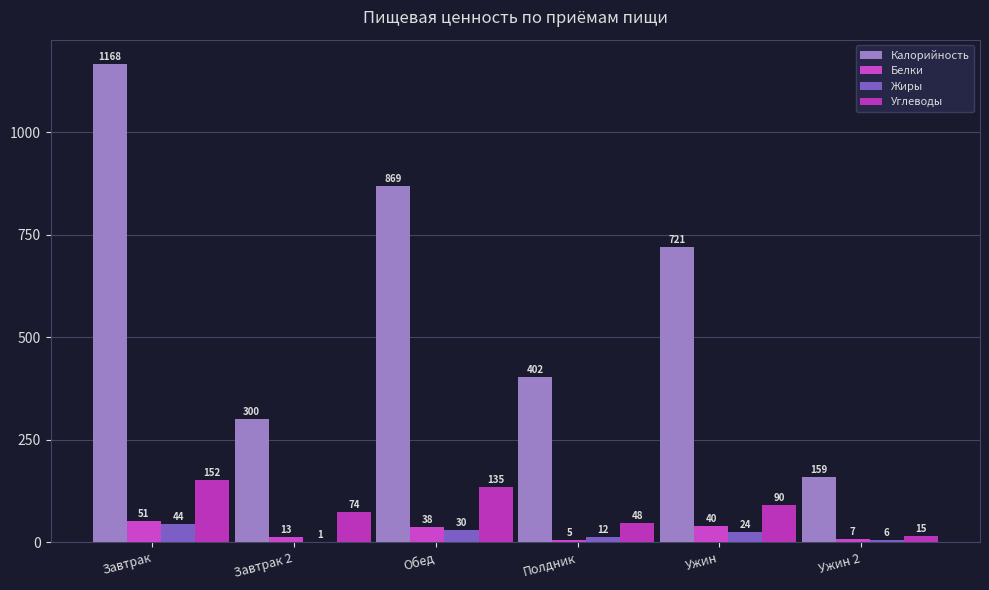

How many data points does each series have?

6